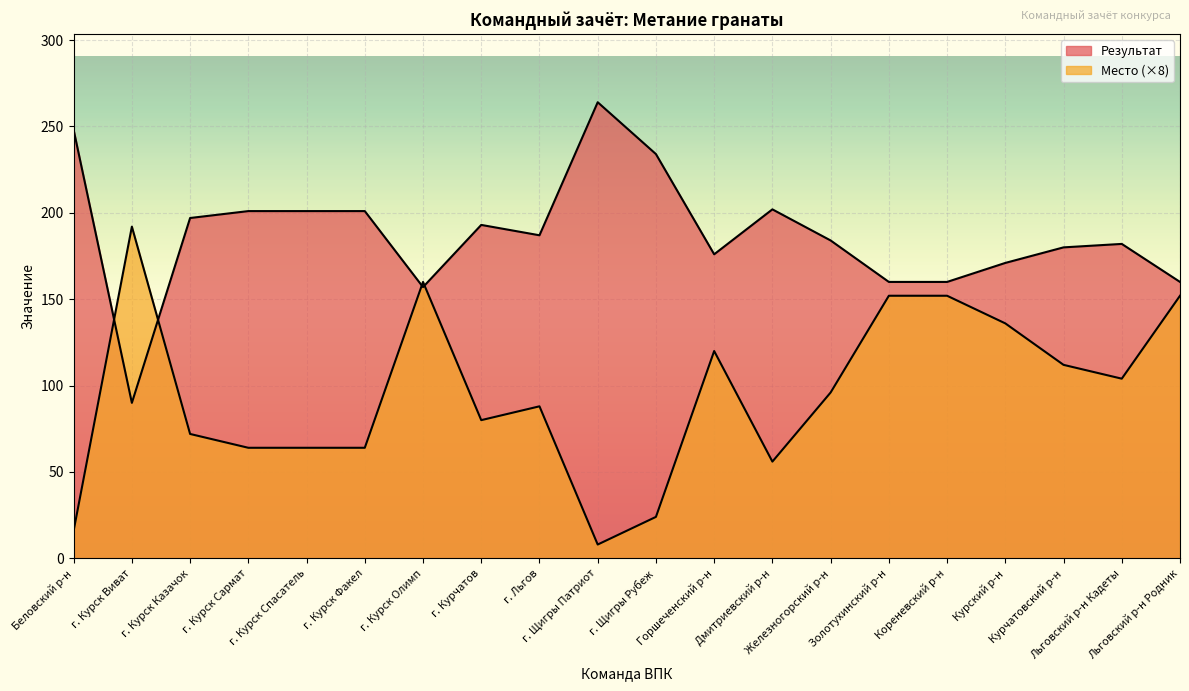

True or false: Место and Результат intersect in this chart.

True